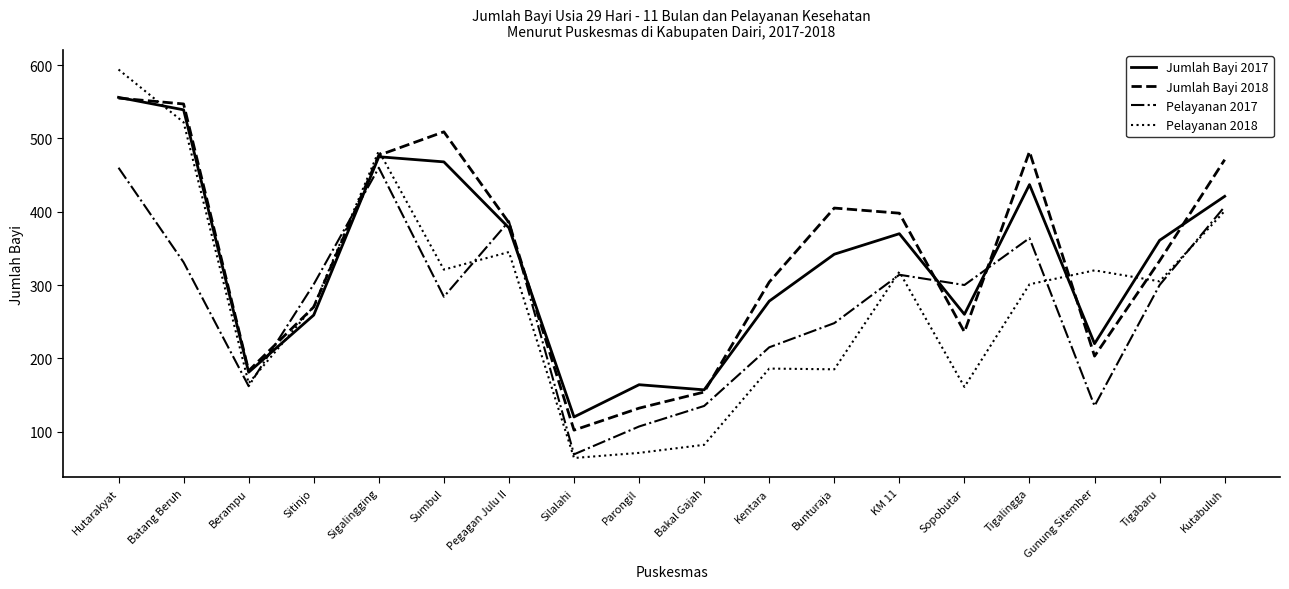

Between which two adjacent categories do Jumlah Bayi 2017 and Pelayanan 2017 first intersect?

Berampu and Sitinjo